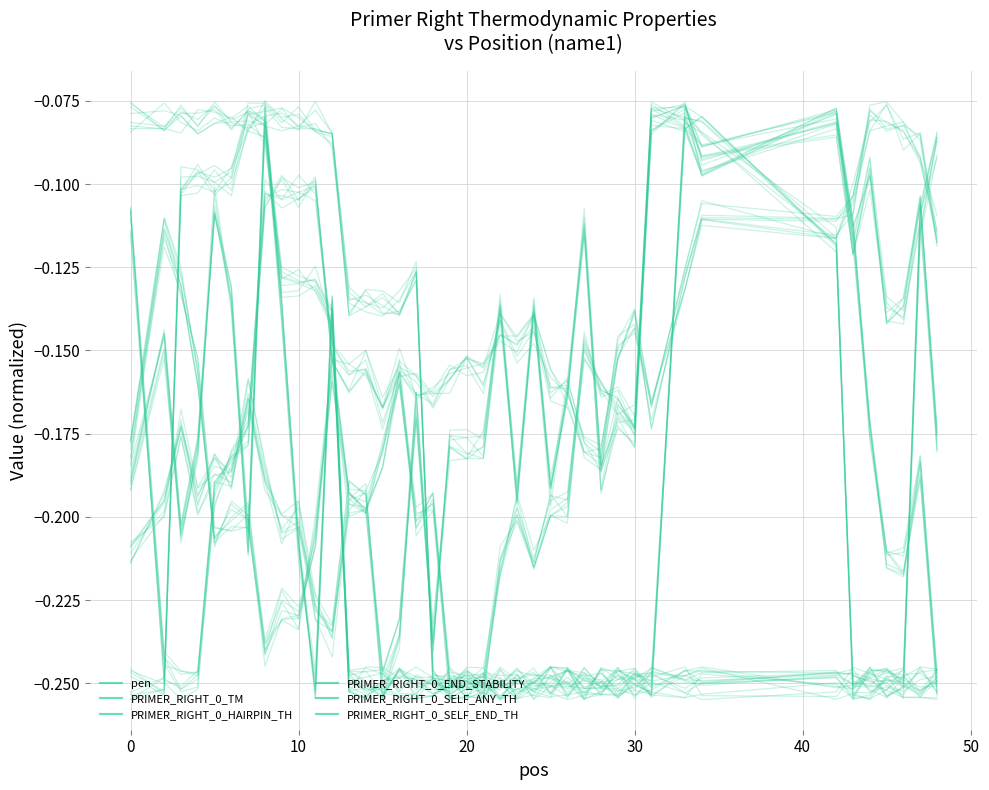

What is the sum of all PRIMER_RIGHT_0_END_STABILITY values?

-5.9